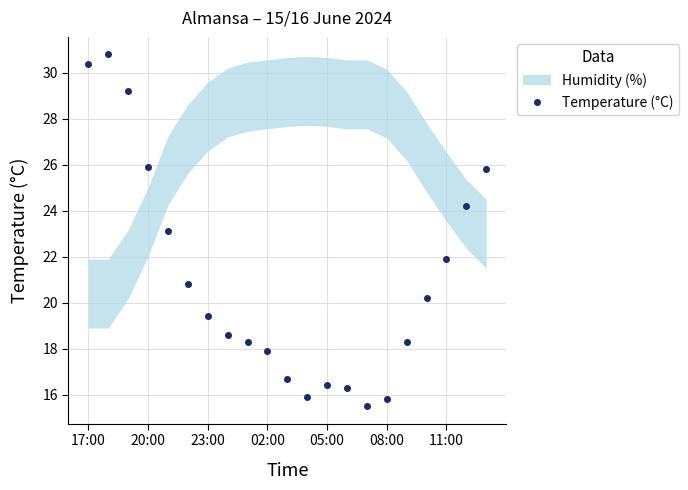

What is the difference between the maximum and minimum values?

15.3